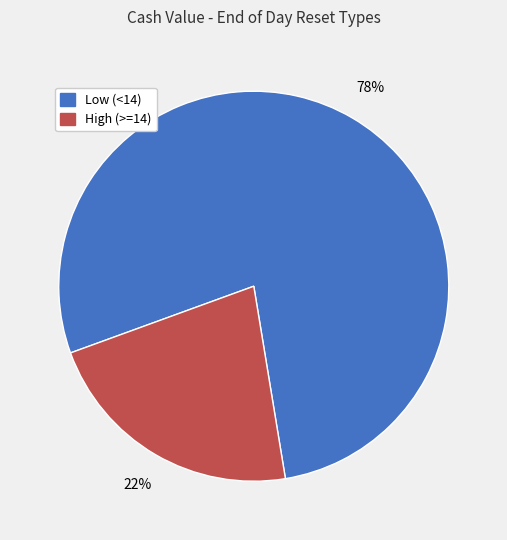

To the nearest percent, what is the difference between the largest and smallest slice percentages?

56%